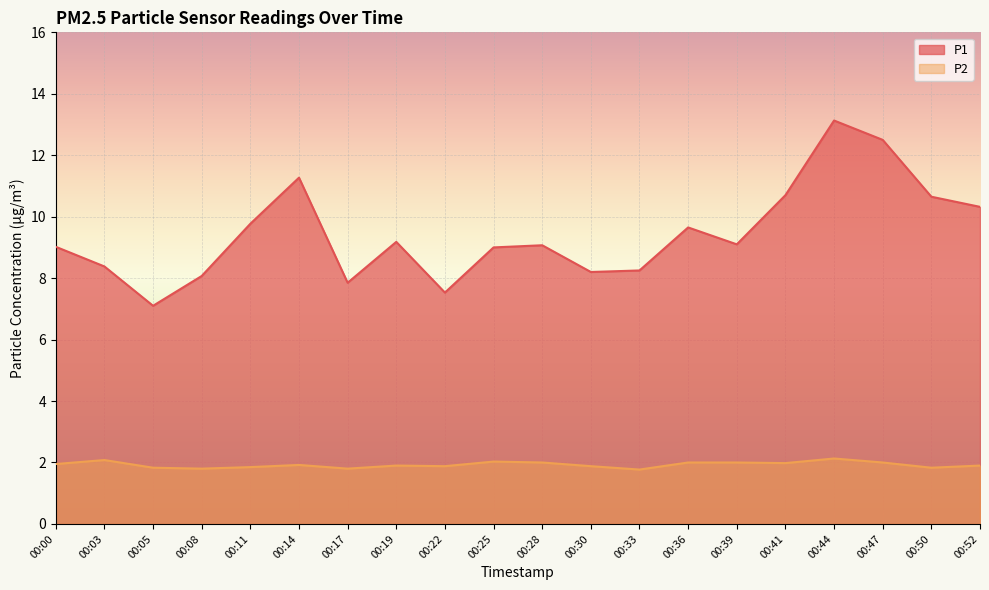

True or false: P1 and P2 intersect in this chart.

False